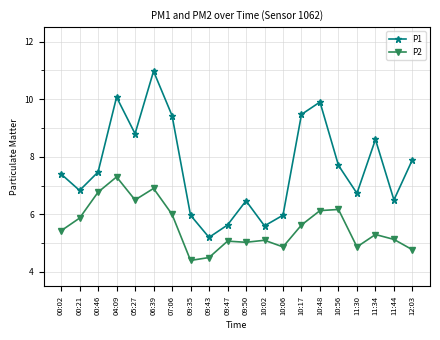

What is the sum of the P1 values at 09:43 and 09:35?

11.2